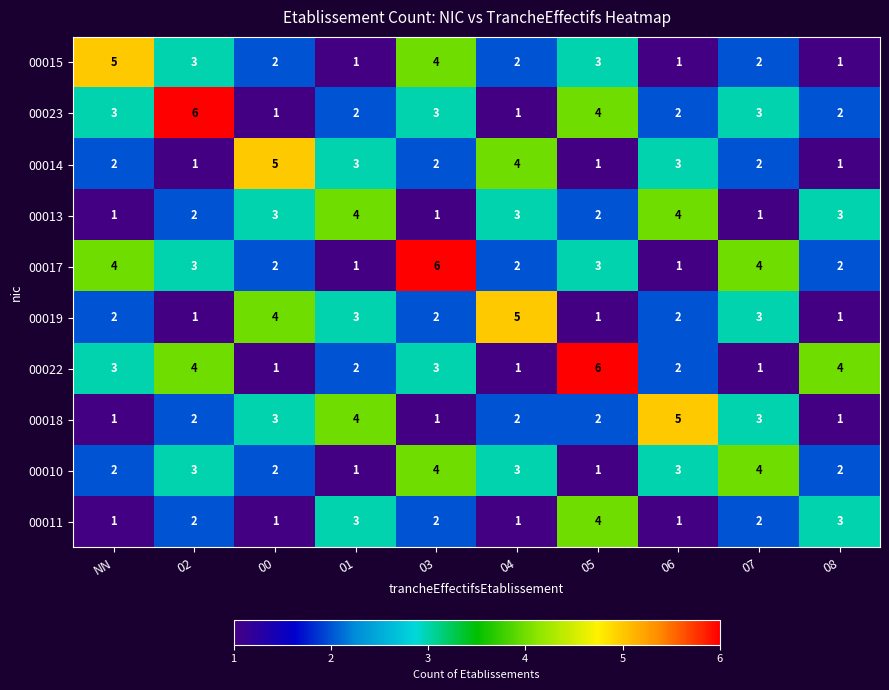

What is the total value across all series at 06?

24